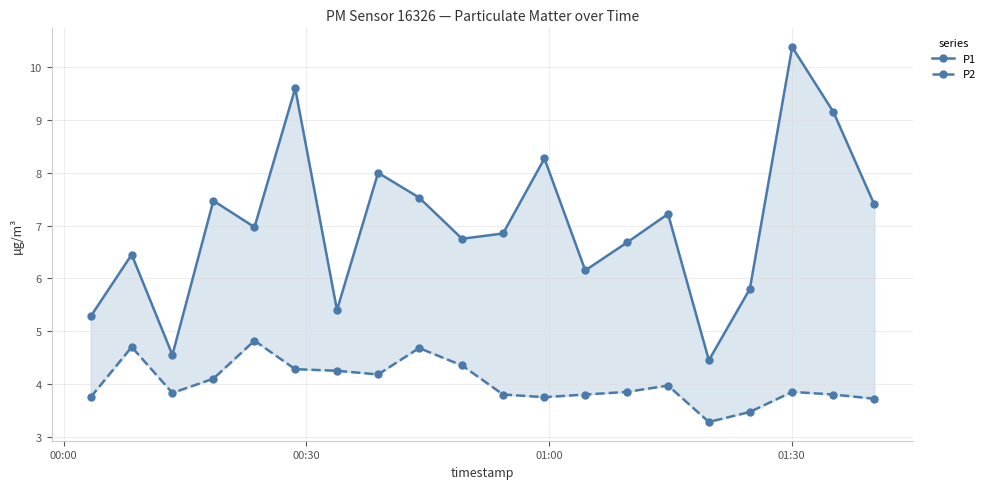

List the series in order of their overall mean, lowest first.

P2, P1